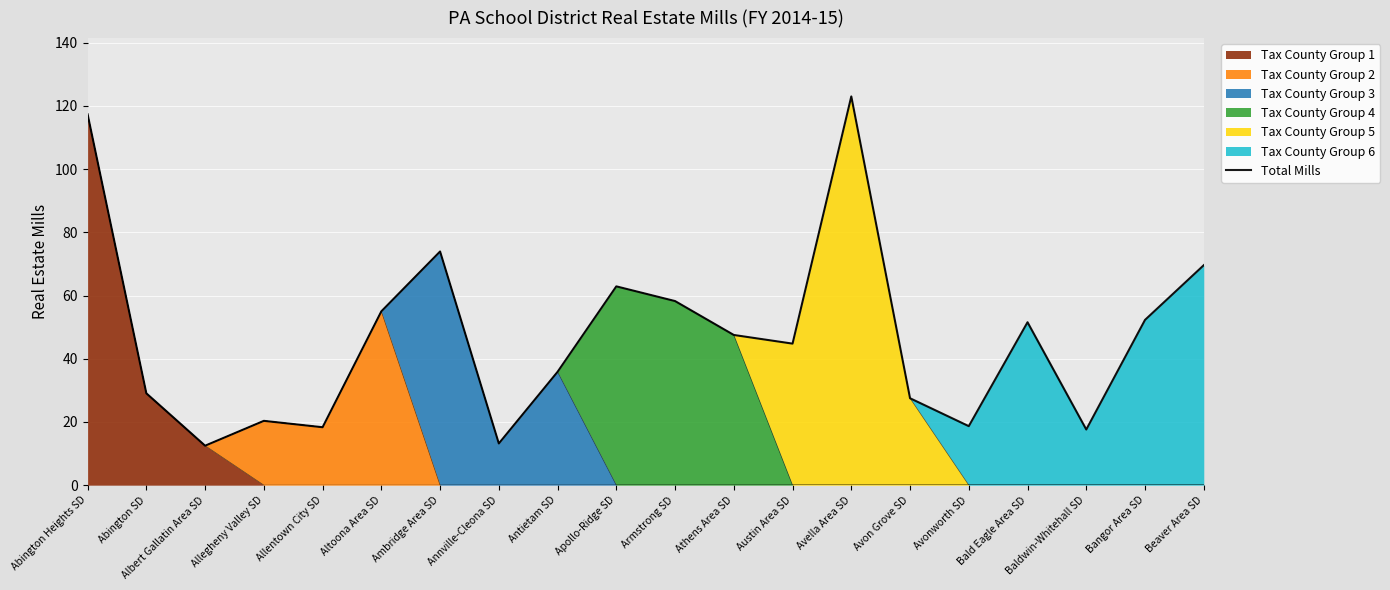

What is the sum of all values?

949.2